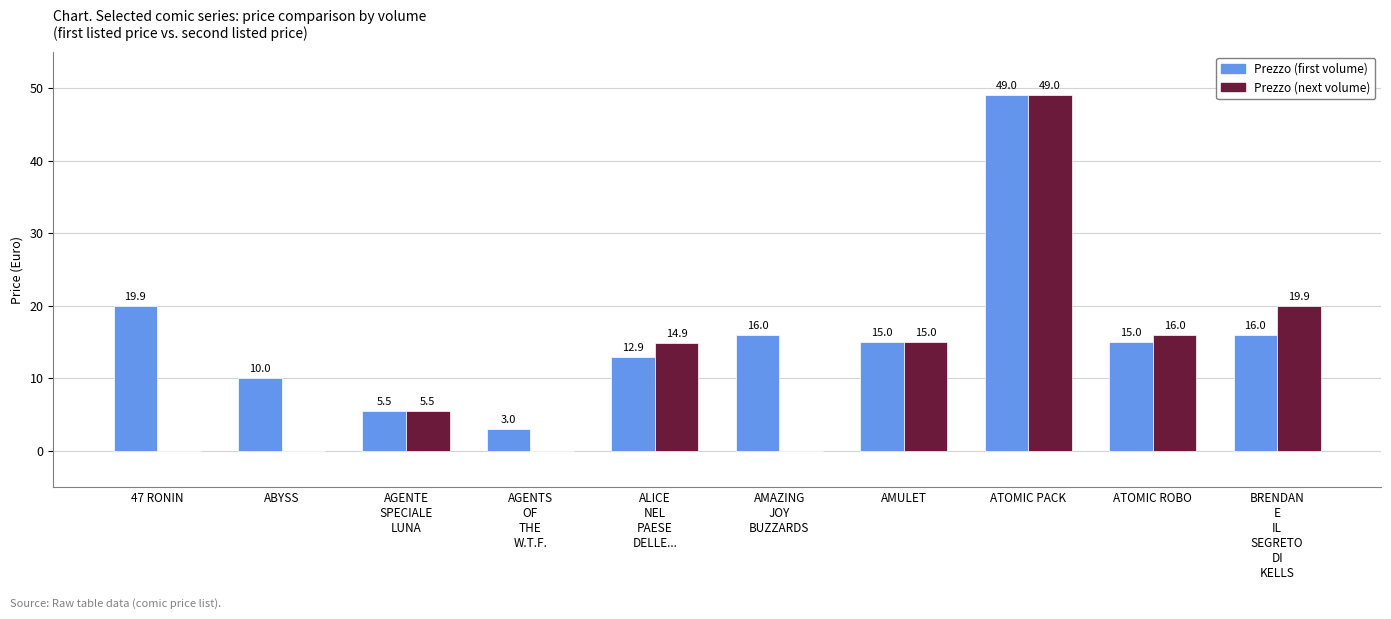

How many groups of bars are there?

10